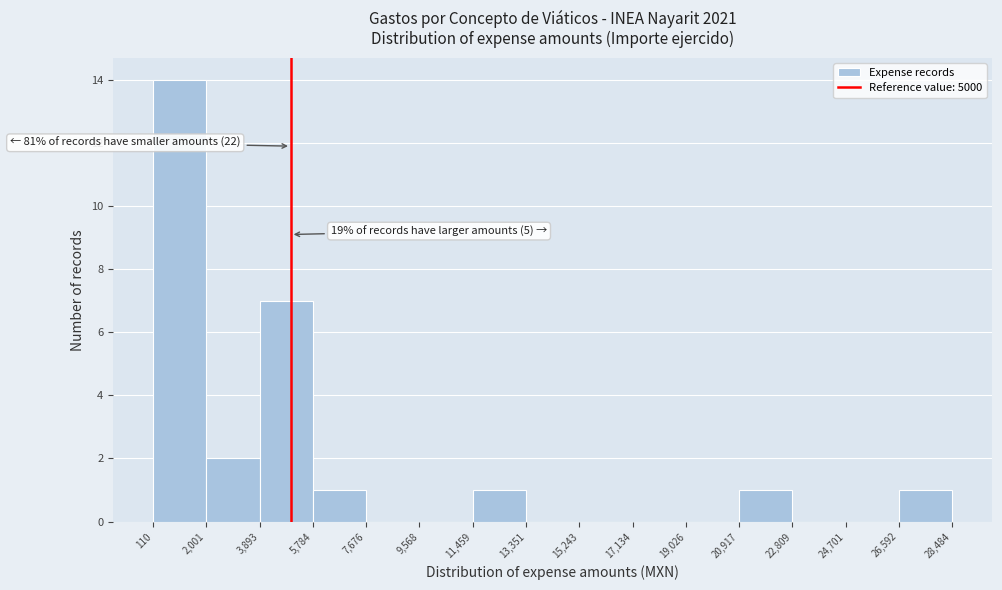

Which range on the x-axis has the tallest bar?

110 to 2,001